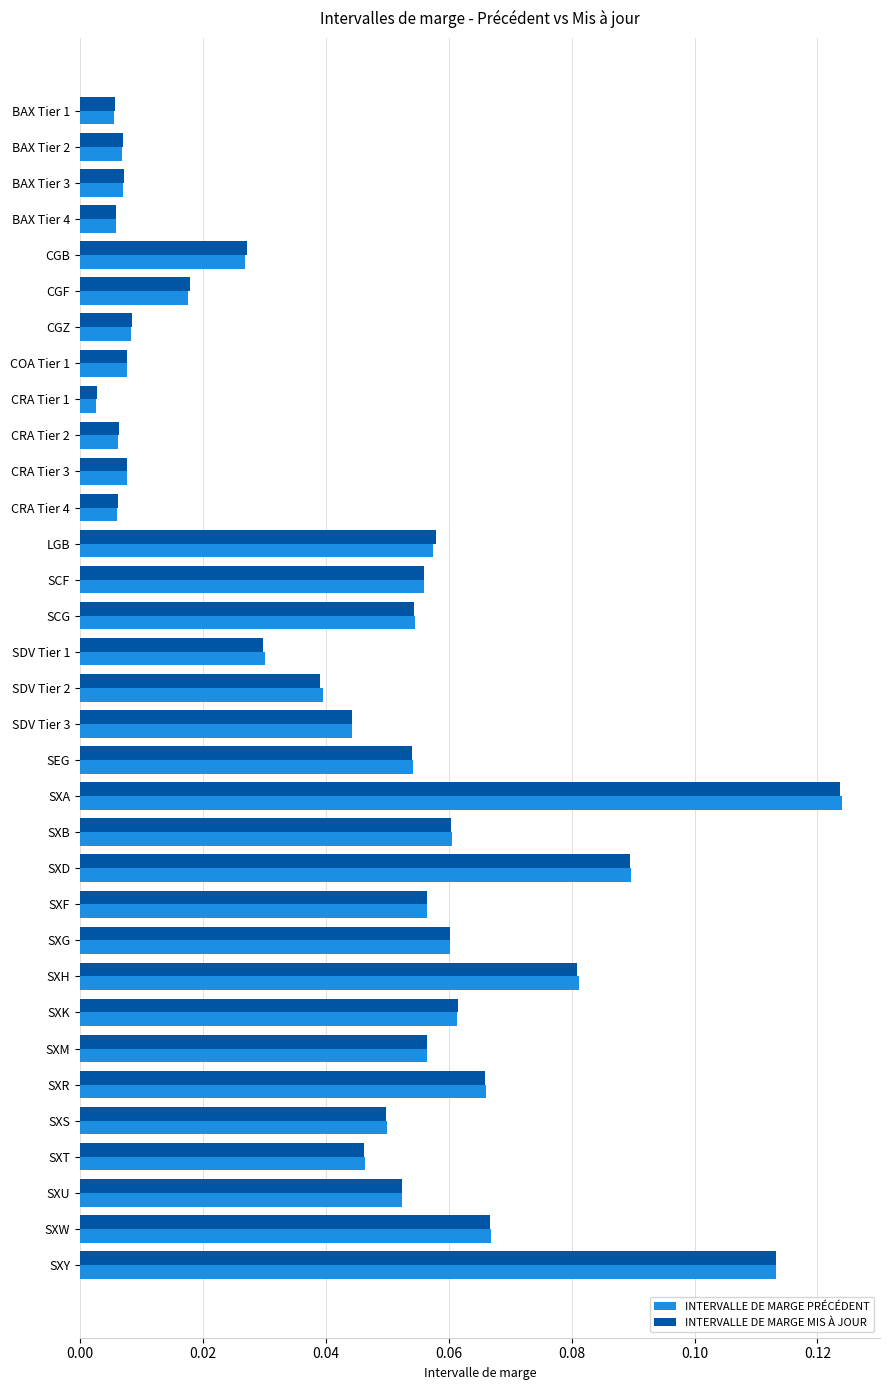

At how many categories does at least one series exceed 0?

33